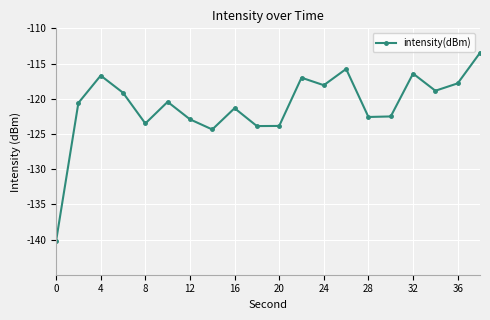

How many lines are shown in the chart?

1